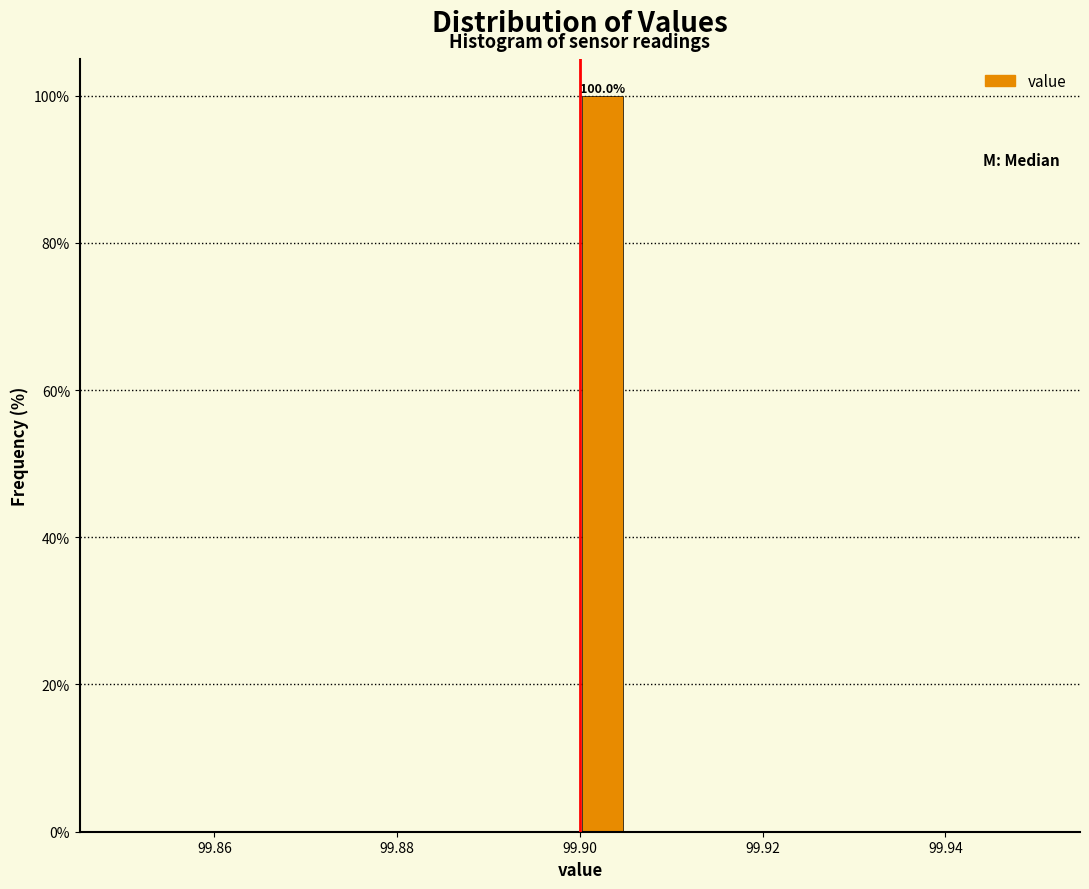

Around what value on the x-axis is the tallest bar? Give the approximate position of its centre, as read against the axis.

99.902